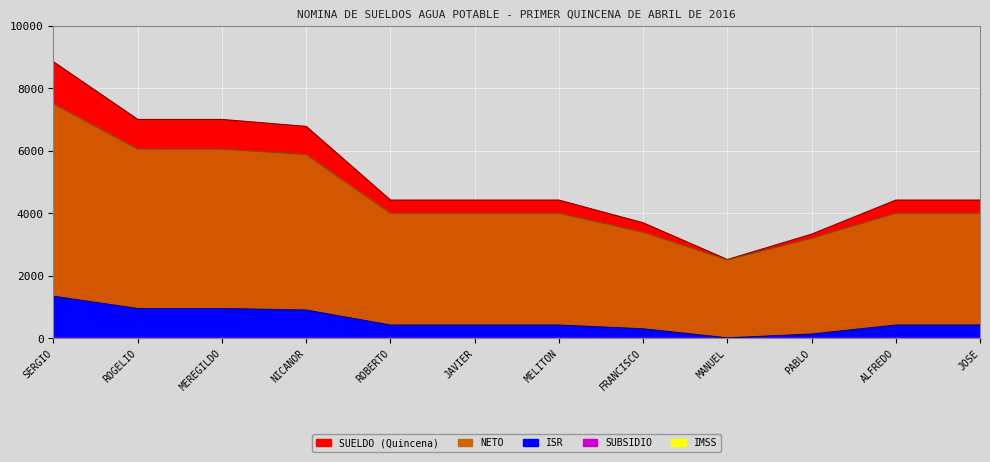

How many distinct data groups are displayed?

3